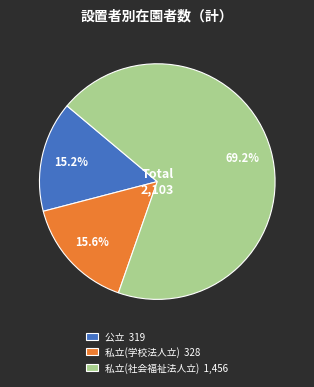

How much of the chart is everything except 公立?

84.8%